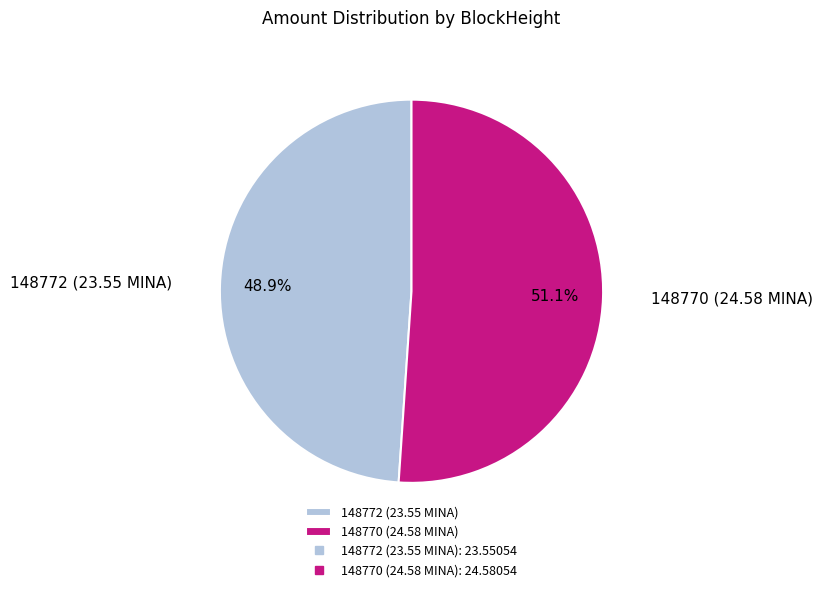

What percentage is NOT represented by 148772?

51.1%